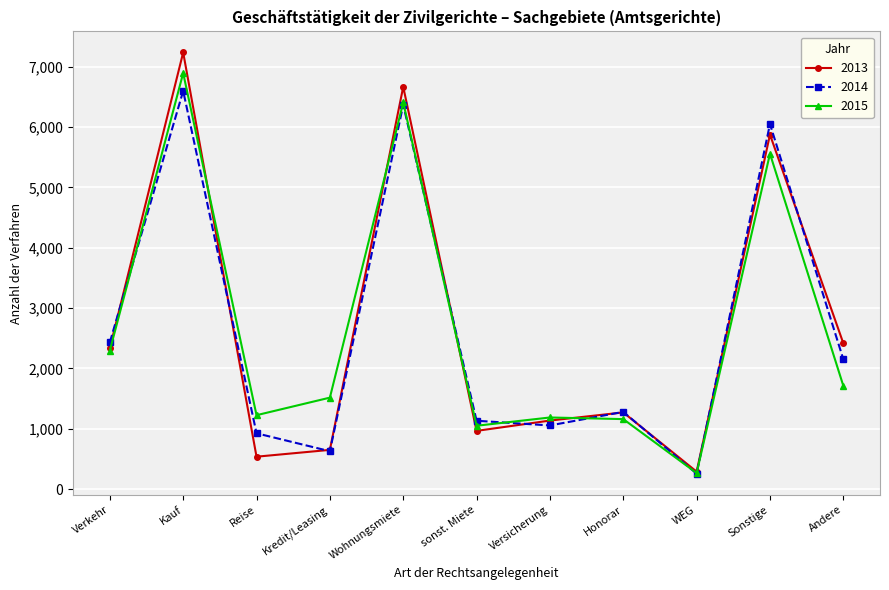

At which category is the sum across all series the highest?

Kauf